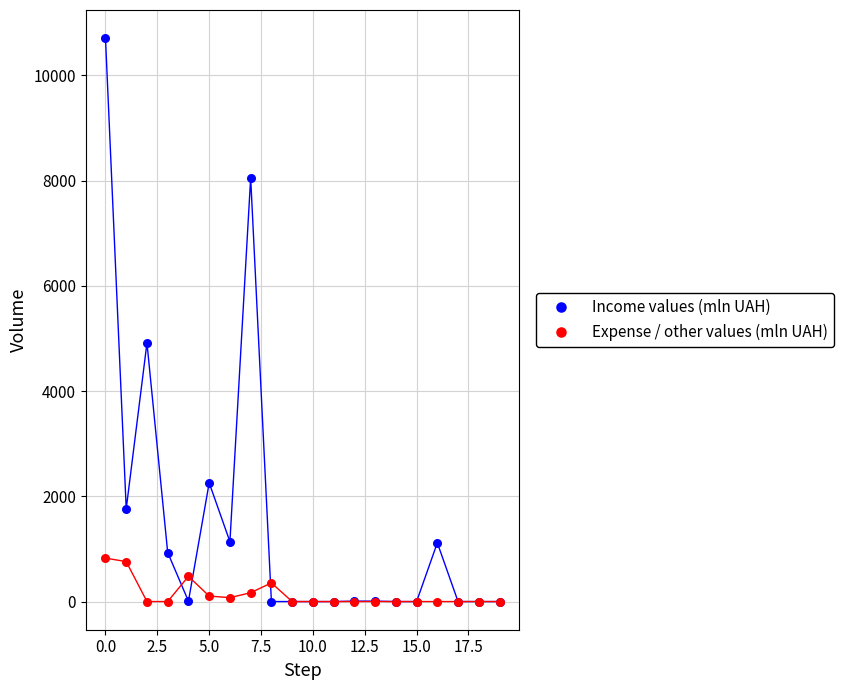

Across all series, what Y value is closest to 5353?

4915.3